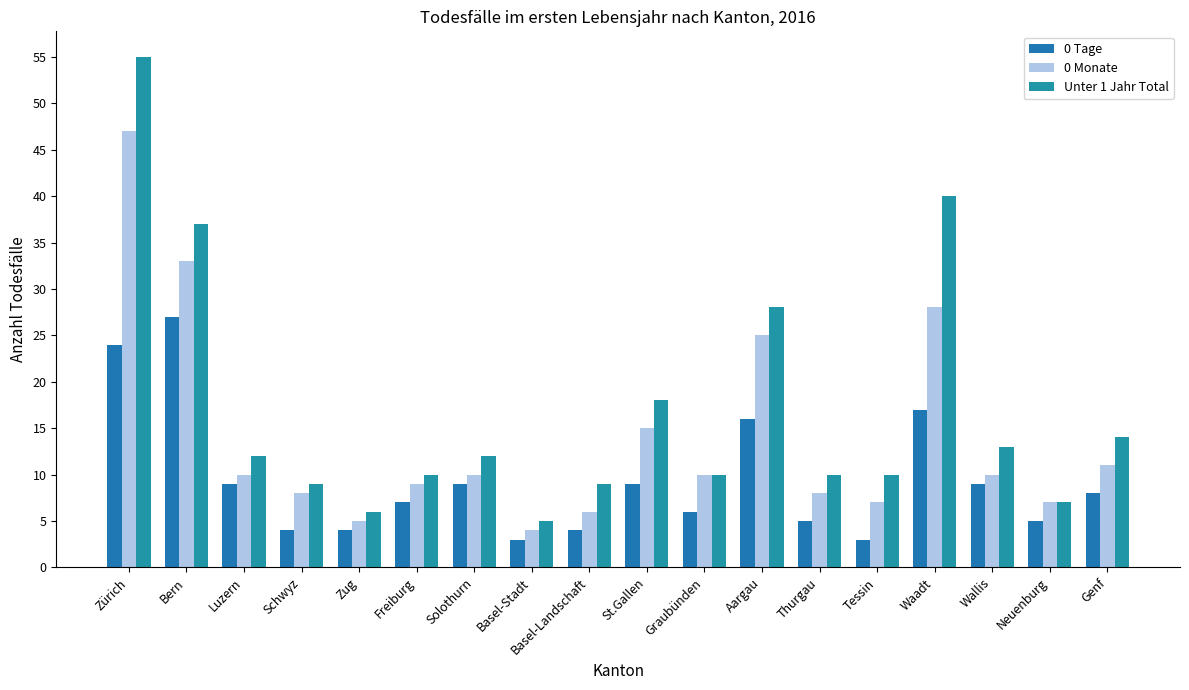

Count the number of data series in this chart.

3